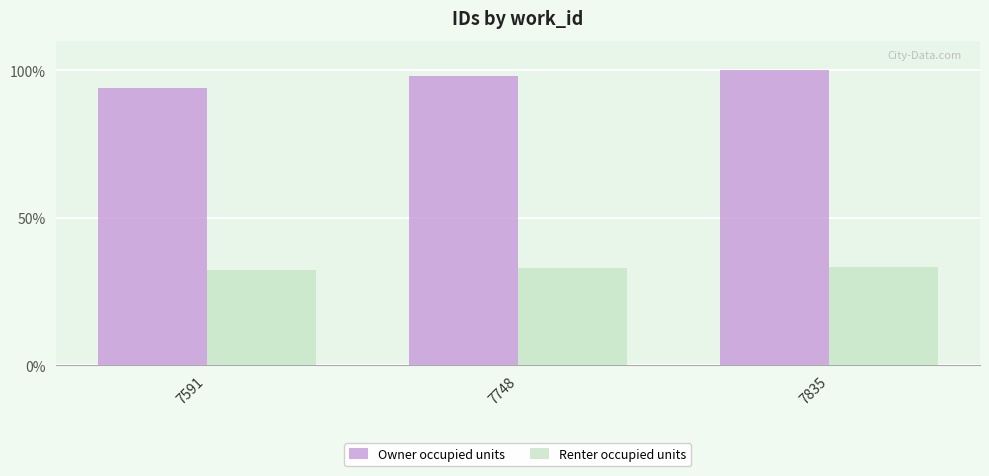

The Owner occupied units series shows 94.1 at 7591. True or false?

True